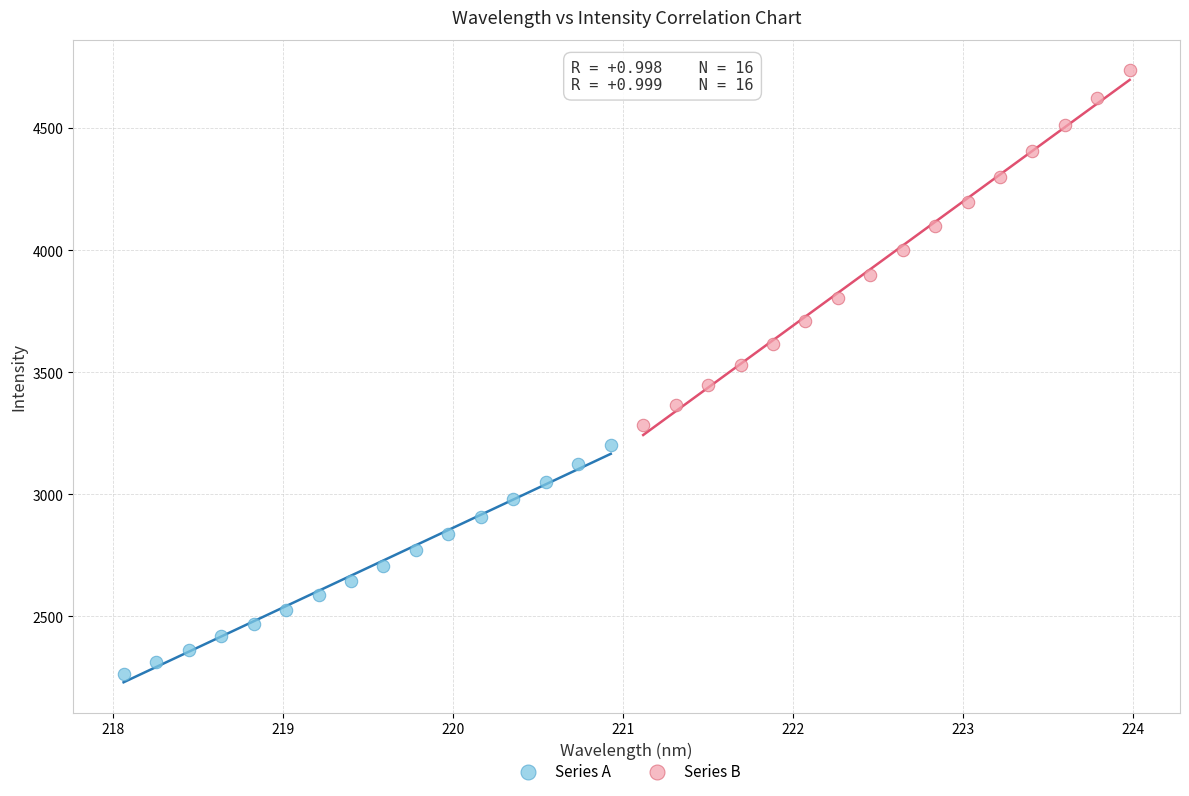

Which series has the widest spread of Y values?

Series B